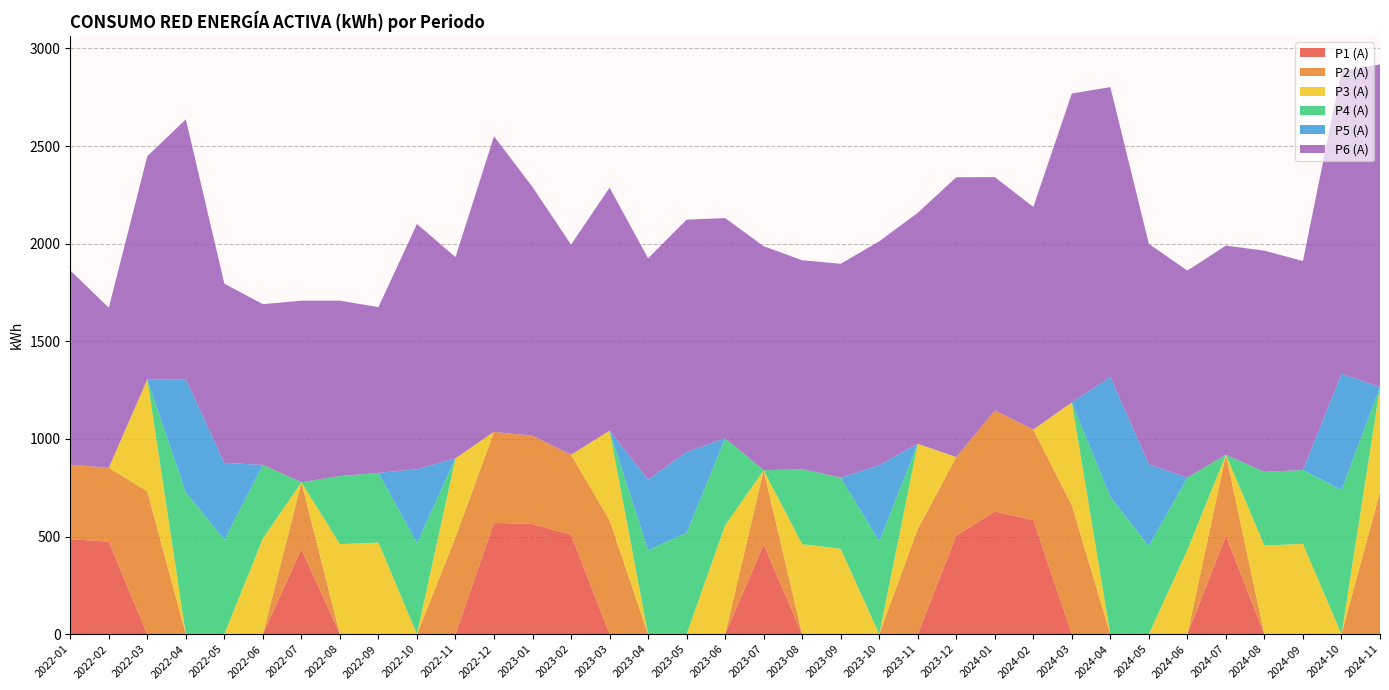

Reading right to left, extract all data points from this chart.

P1 (A): 0	0	0	0	504	0	0	0	0	585	628	505	0	0	0	0	459	0	0	0	0	509	564	570	0	0	0	0	436	0	0	0	0	474	486
P2 (A): 729	0	0	0	415	0	0	0	661	463	518	402	539	0	0	0	380	0	0	0	584	410	452	466	497	0	0	0	342	0	0	0	731	378	382
P3 (A): 536	0	462	454	0	432	0	0	526	0	0	0	436	0	437	461	0	558	0	0	458	0	0	0	404	0	469	461	0	490	0	0	574	0	0
P4 (A): 0	738	379	377	0	370	451	703	0	0	0	0	0	475	365	384	0	446	519	430	0	0	0	0	0	467	357	349	0	377	484	726	0	0	0
P5 (A): 0	596	0	0	0	0	419	614	0	0	0	0	0	390	0	0	0	0	414	361	0	0	0	0	0	378	0	0	0	0	393	580	0	0	0
P6 (A): 1653	1550	1070	1133	1071	1060	1129	1485	1582	1140	1195	1433	1183	1147	1095	1070	1148	1127	1190	1134	1245	1076	1274	1514	1030	1256	849	898	930	823	918	1331	1143	820	995